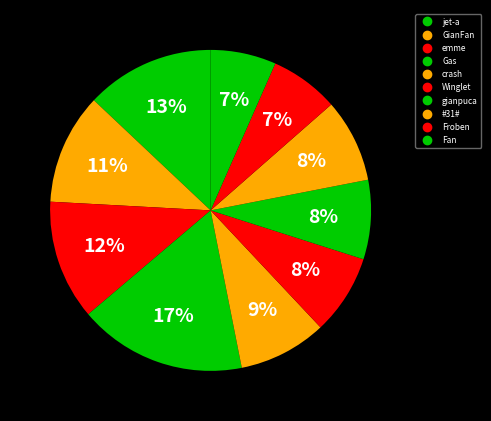

What percentage do gianpuca and jet-a together represent?

21.0%